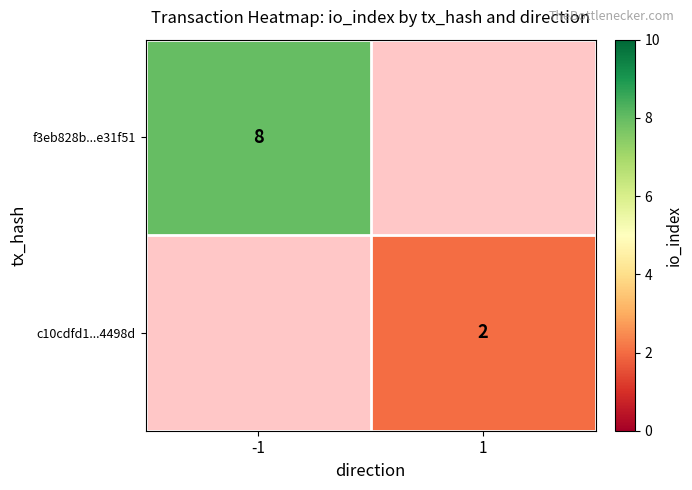

The f3eb828b...e31f51 series shows 8 at -1. True or false?

True